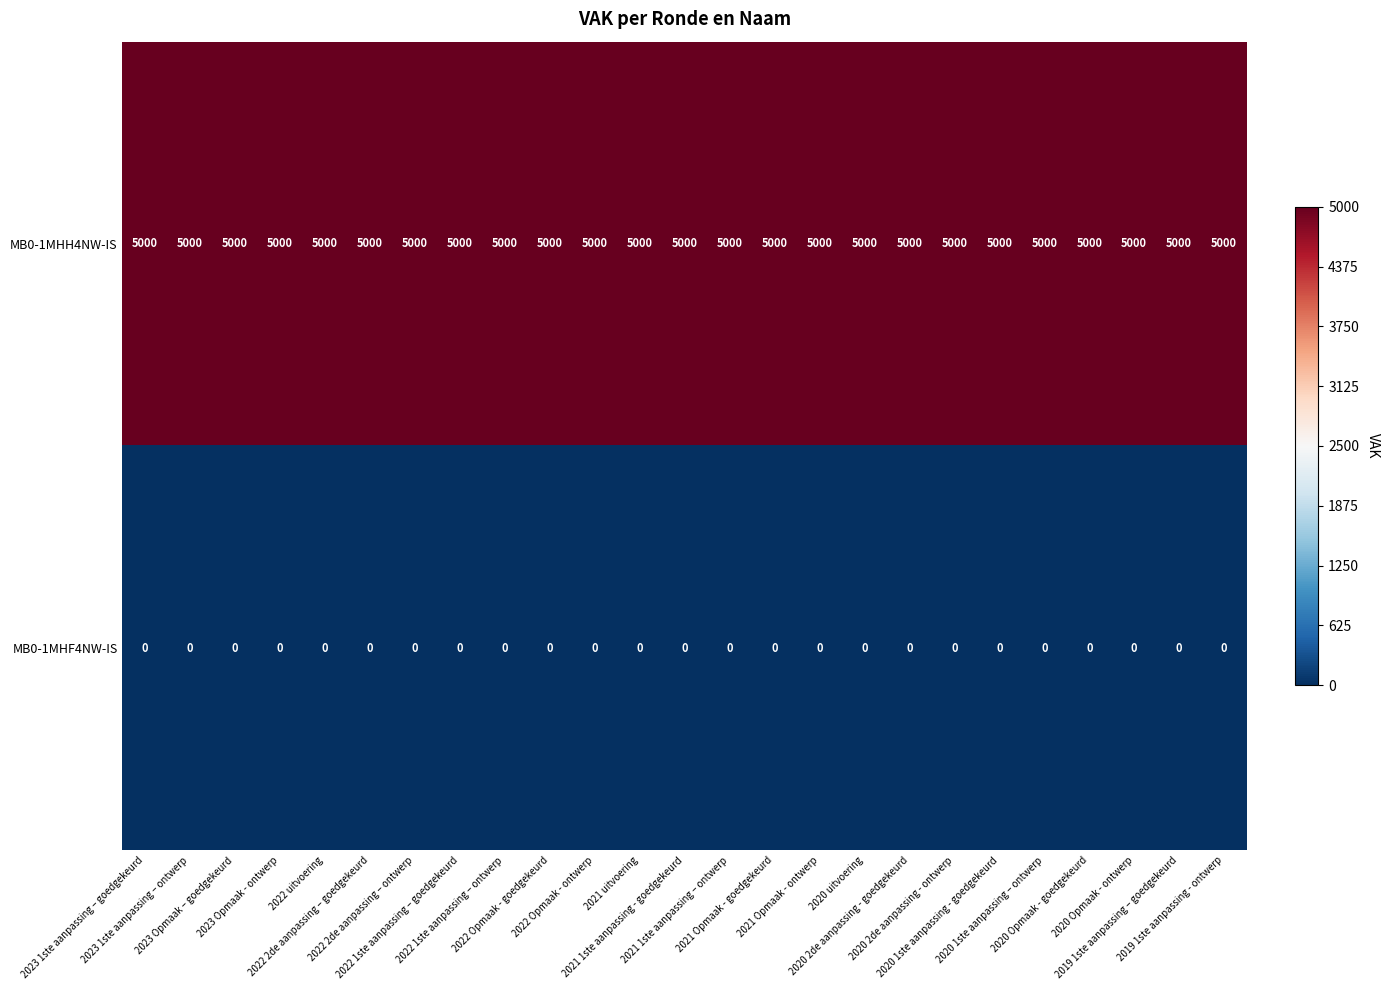

What is the maximum value shown in the chart?

5000